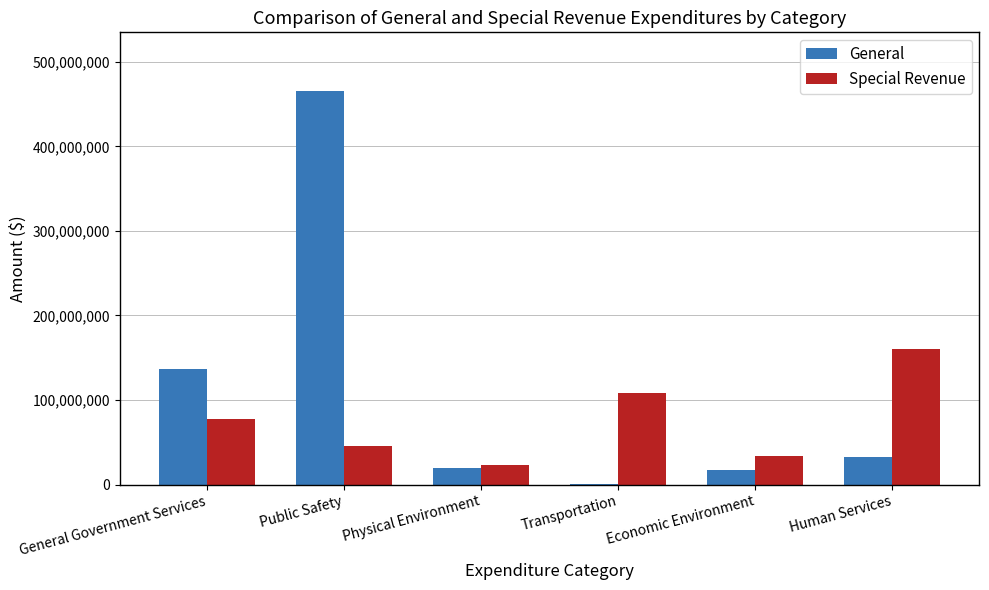

Between Transportation and Human Services, which series saw the biggest shift?

Special Revenue